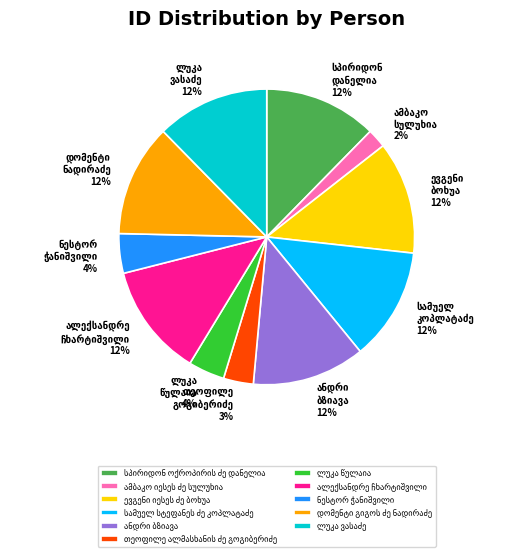

Is there a majority slice in this chart?

No